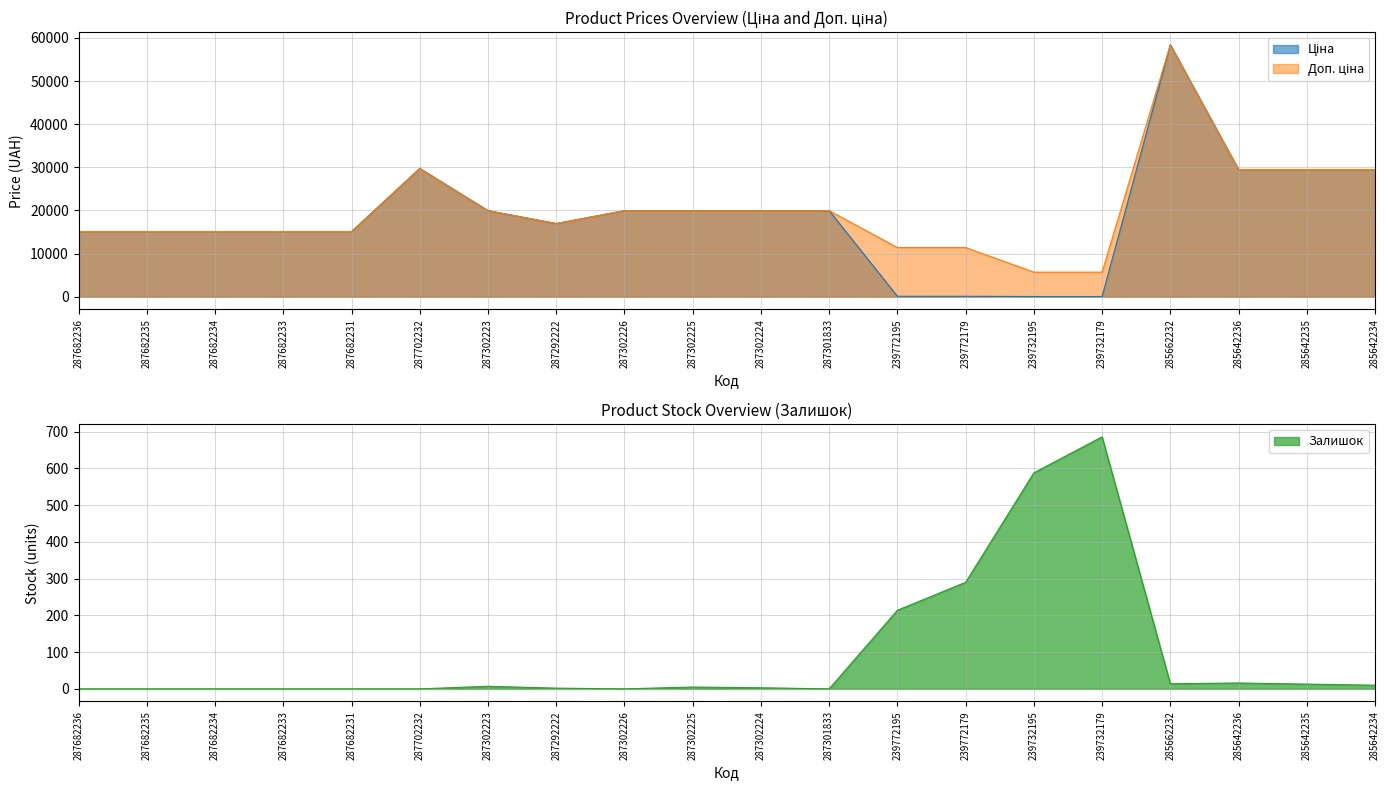

Reading left to right, what are all the values shown in this chart?

Ціна: 15120.0	15120.0	15120.0	15120.0	15120.0	29747.2	19964.2	16976.3	19964.2	19964.2	19964.2	19964.2	114.1	114.1	57.0	57.0	58426.5	29491.5	29491.5	29491.5
Доп. ціна: 15120.0	15120.0	15120.0	15120.0	15120.0	29747.2	19964.2	16976.3	19964.2	19964.2	19964.2	19964.2	11410.0	11410.0	5705.0	5705.0	58426.5	29491.5	29491.5	29491.5
Залишок: 0.0	0.0	0.0	0.0	0.0	0.0	7.0	2.0	0.0	5.0	3.0	0.0	214.0	290.0	588.0	686.0	14.0	16.0	13.0	10.0